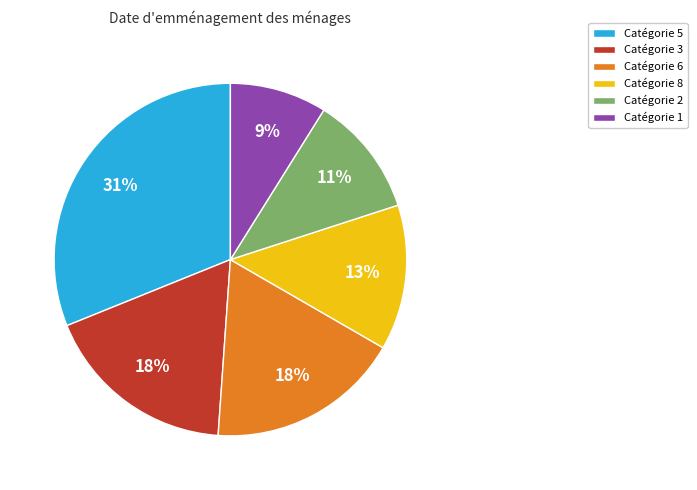

Do Catégorie 1 and Catégorie 3 together represent more than half of the pie?

No